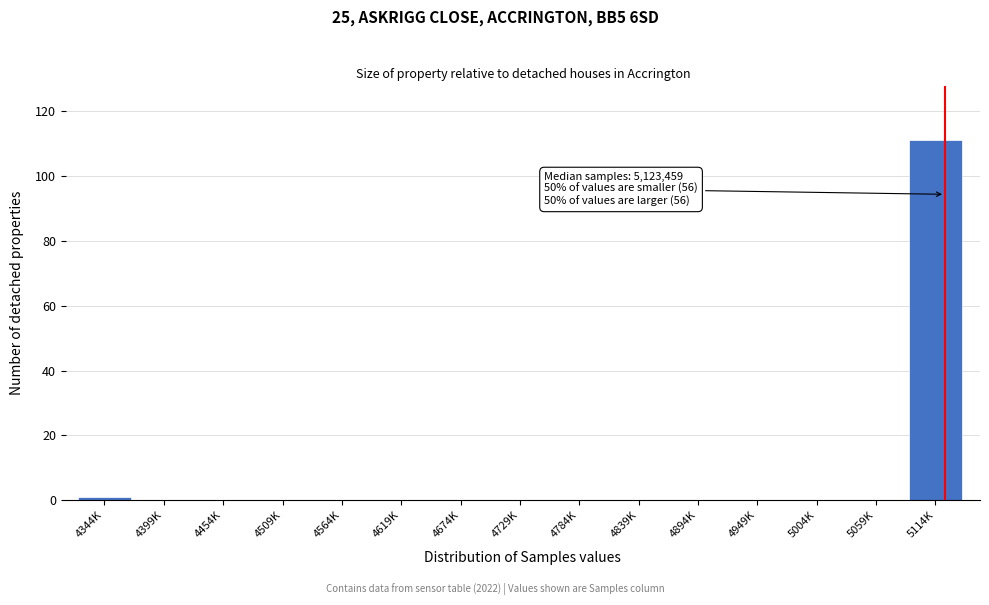

Reading left to right, list all the values displayed in this chart.

4344K=1	4399K=0	4454K=0	4509K=0	4564K=0	4619K=0	4674K=0	4729K=0	4784K=0	4839K=0	4894K=0	4949K=0	5004K=0	5059K=0	5114K=111